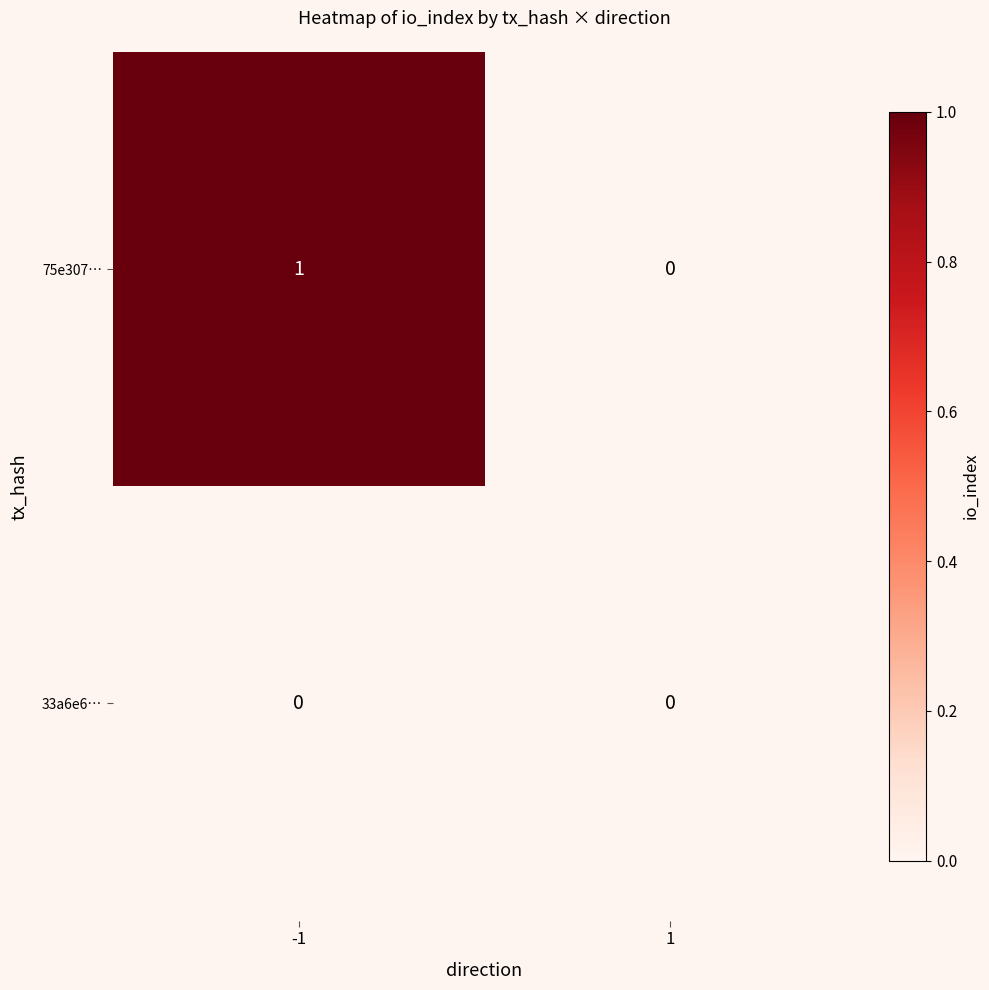

How many distinct data groups are displayed?

2